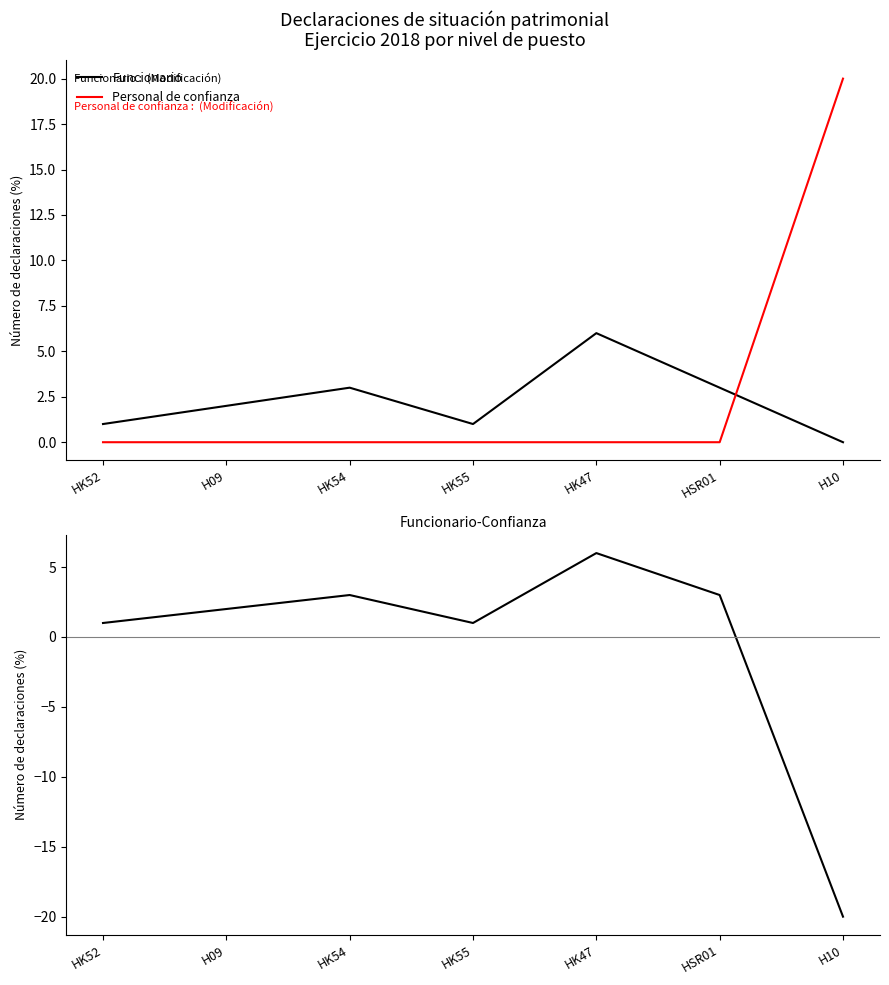

What position from the left is H09?

2